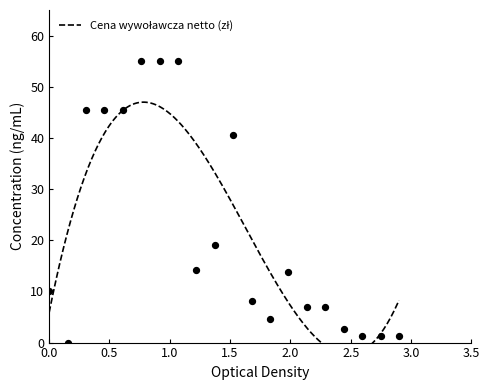

What is the change in value from 2 to 7?

+55.0